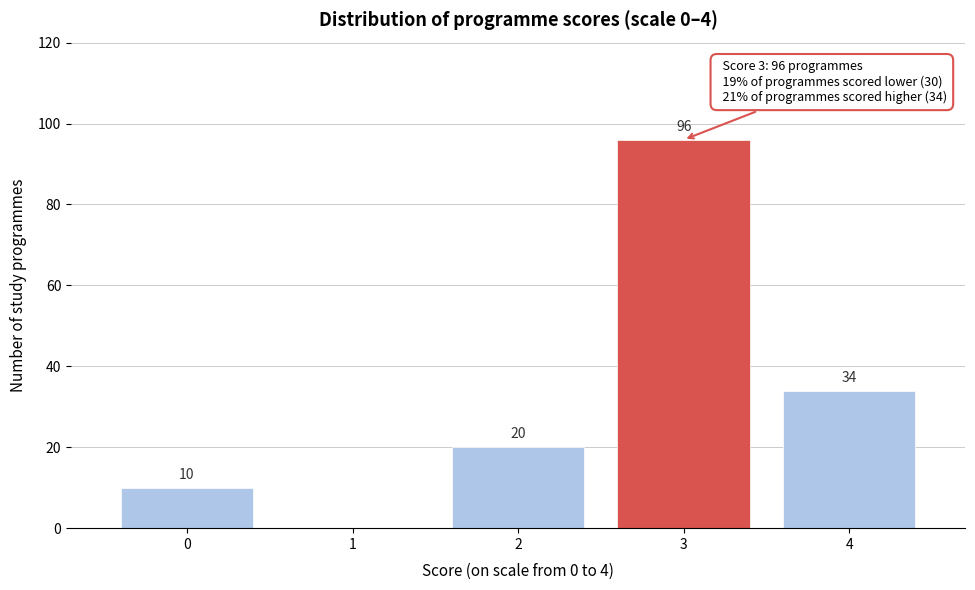

Reading left to right, transcribe all the data shown in this chart.

0=10	1=0	2=20	3=96	4=34